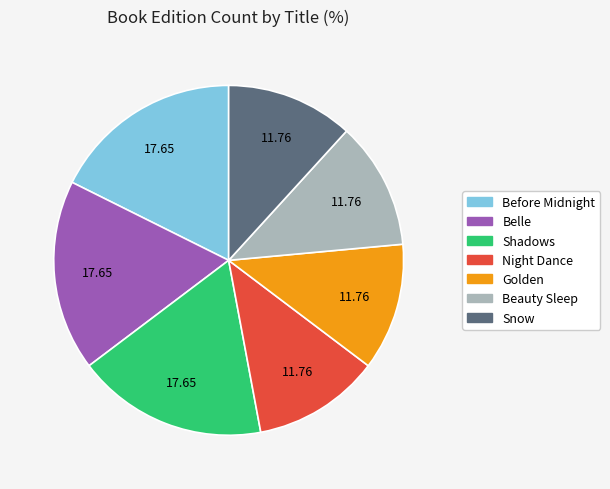

Which has a higher value, Shadows or Night Dance?

Shadows